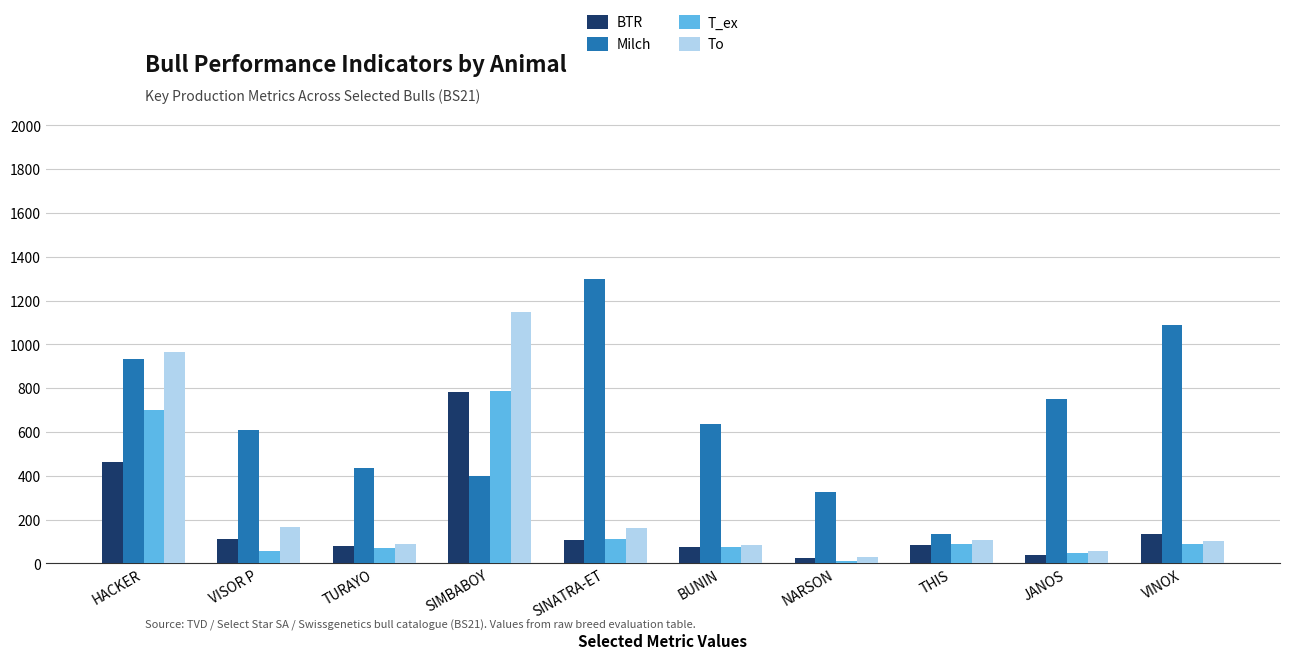

True or false: To has a value of 161 at SINATRA-ET.

True